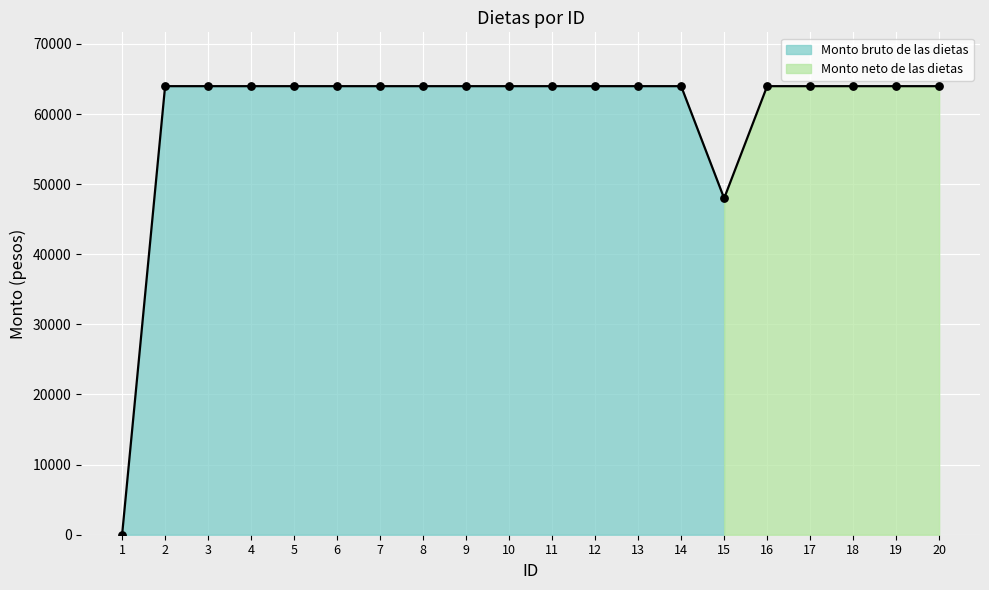

What are all the series names shown in the legend?

Monto bruto de las dietas, Monto neto de las dietas